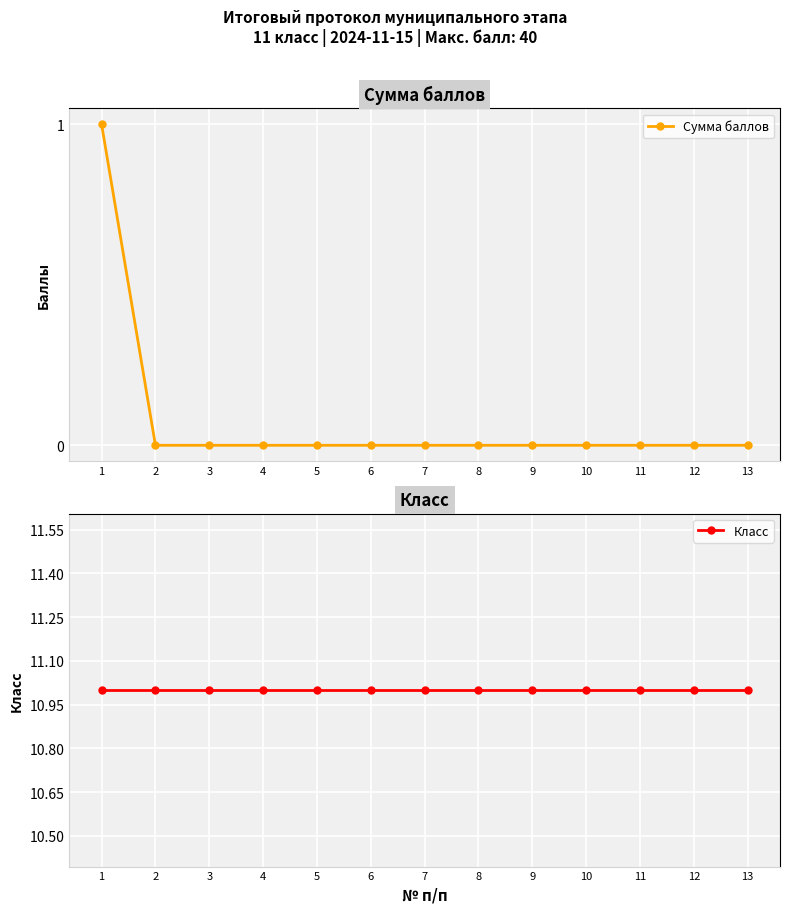

Does the chart display data point markers on the line(s)?

Yes